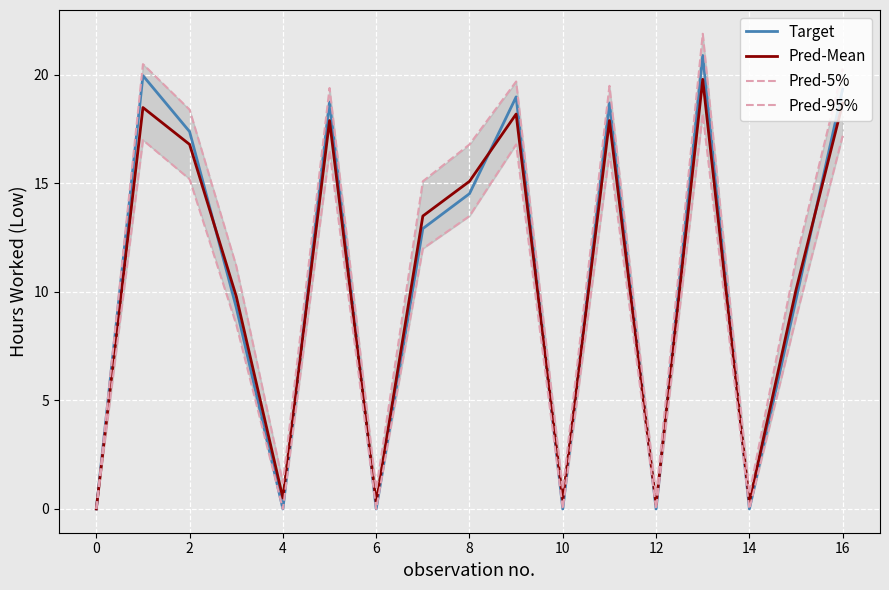

What are all the series names shown in the legend?

Target, Pred-Mean, Pred-5%, Pred-95%